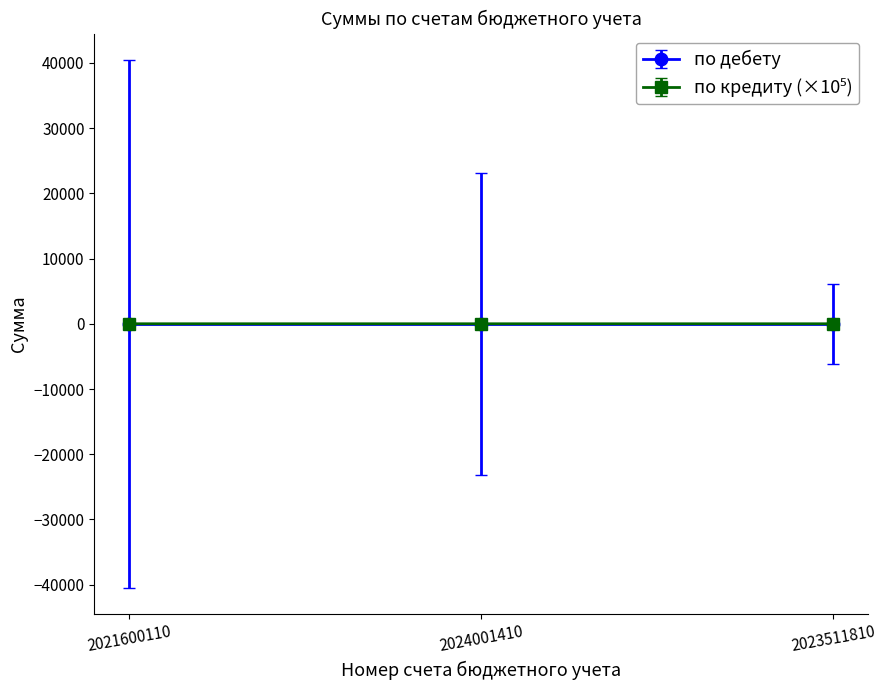

The по дебету series shows 0.0 at 2021600110. True or false?

True